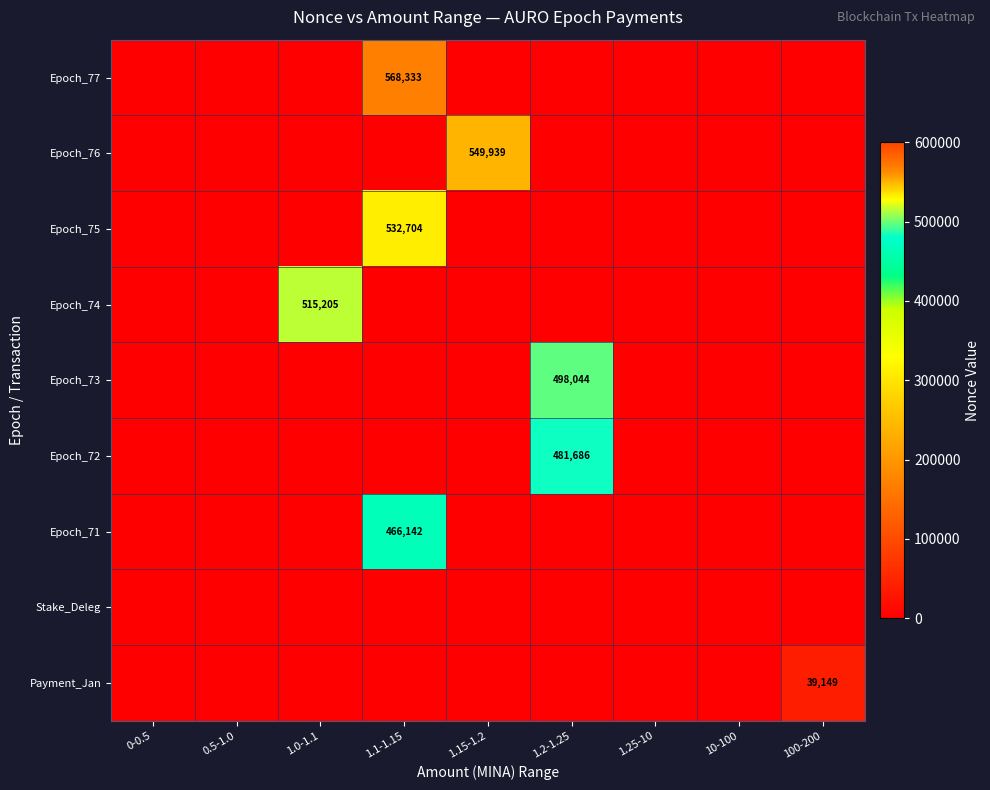

What is the sum of all Epoch_74 values?

515205